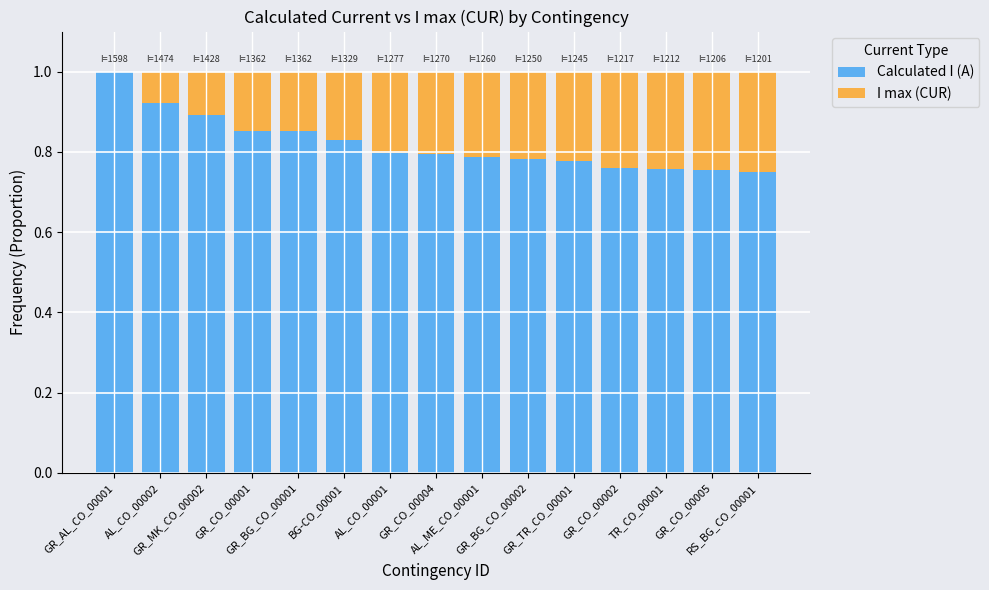

At which label is I max (CUR) closest to 0?

GR_AL_CO_00001